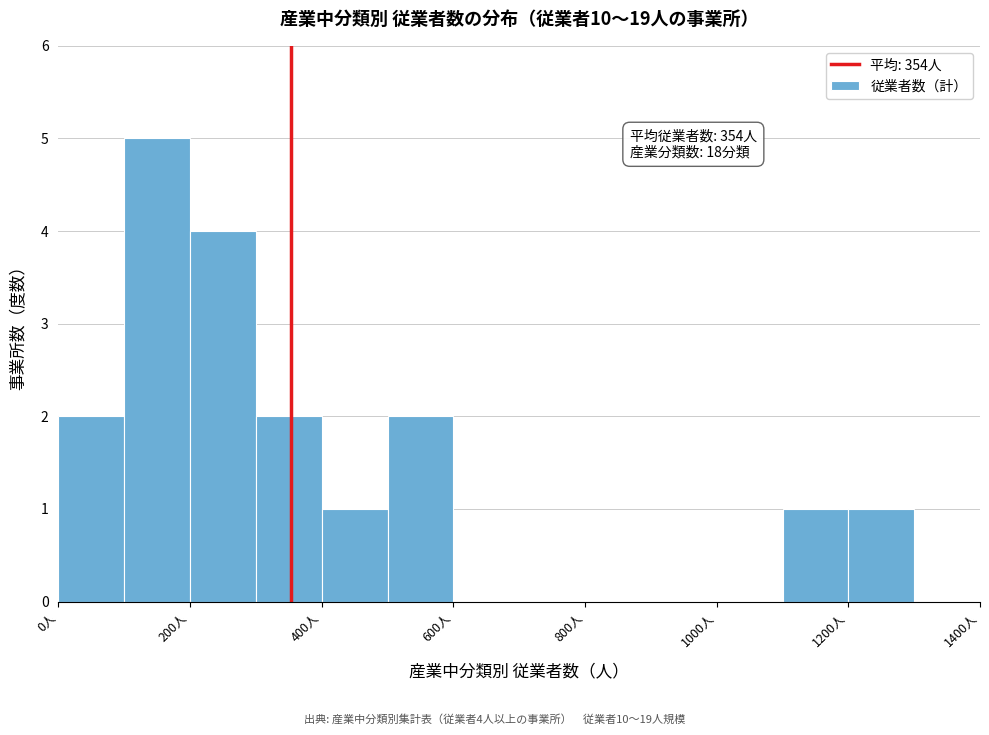

Over which range of the x-axis is the bar tallest?

100 to 200